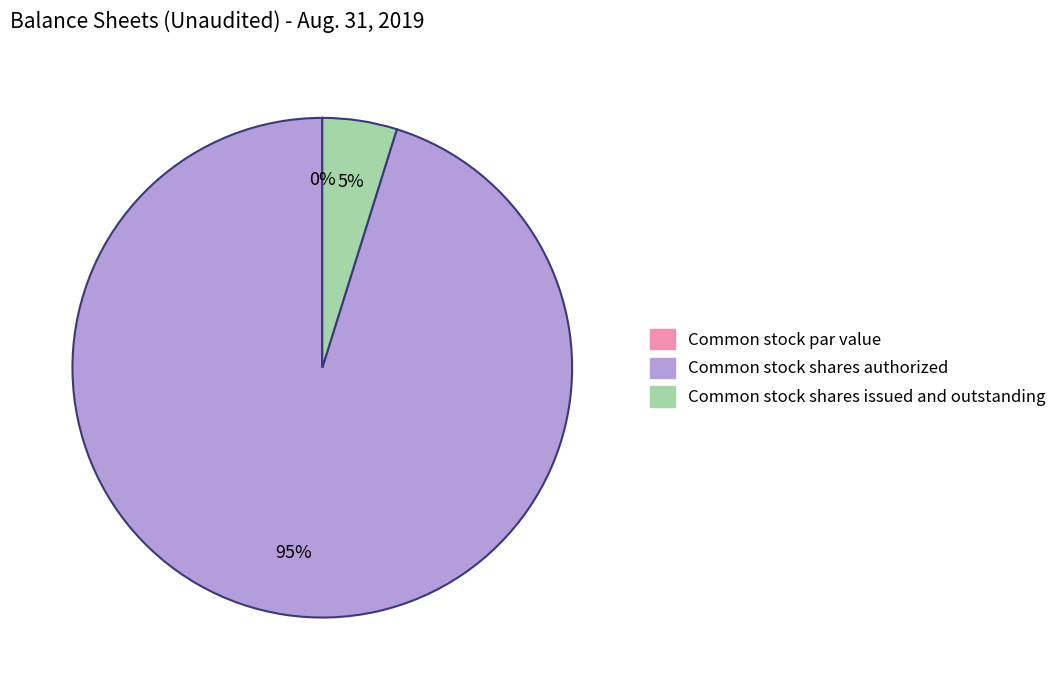

What is the largest slice in the pie chart?

Common stock shares authorized